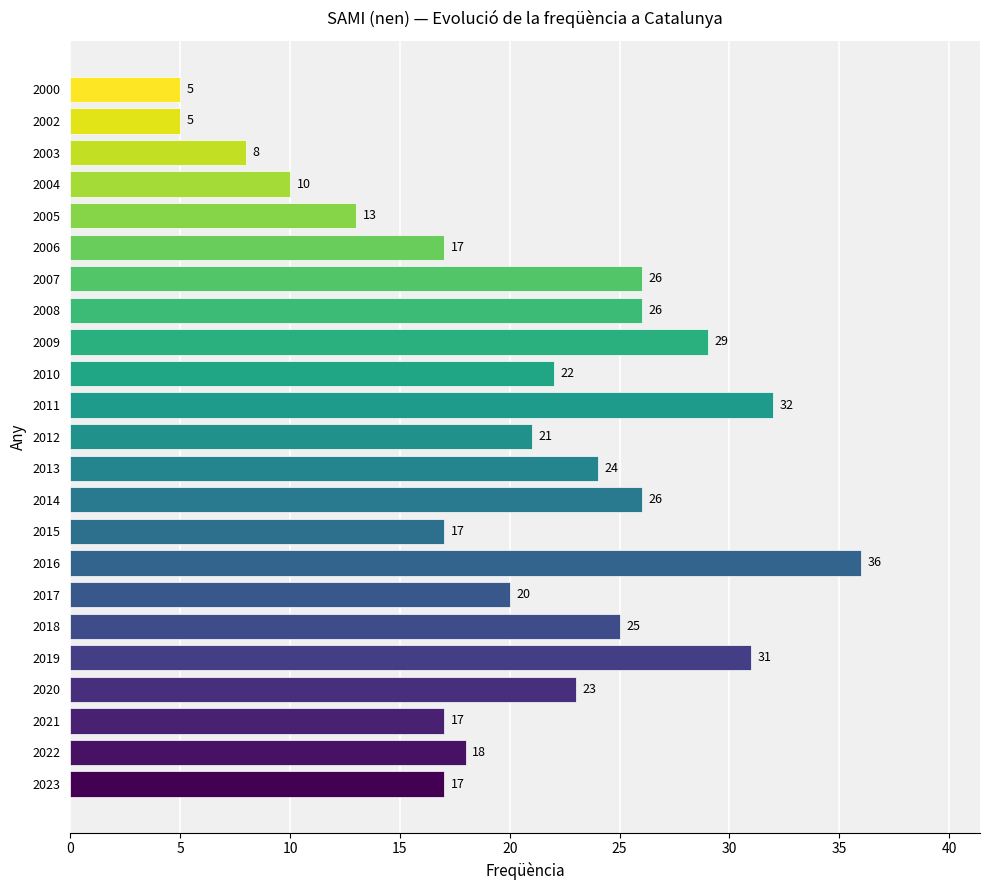

What is the change in value from 2018 to 2008?

+1